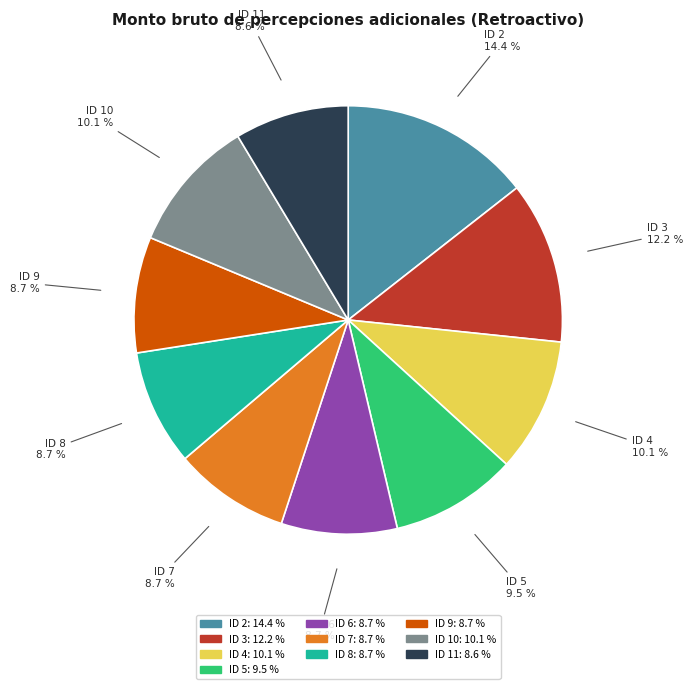

How many slices are in this pie chart?

10